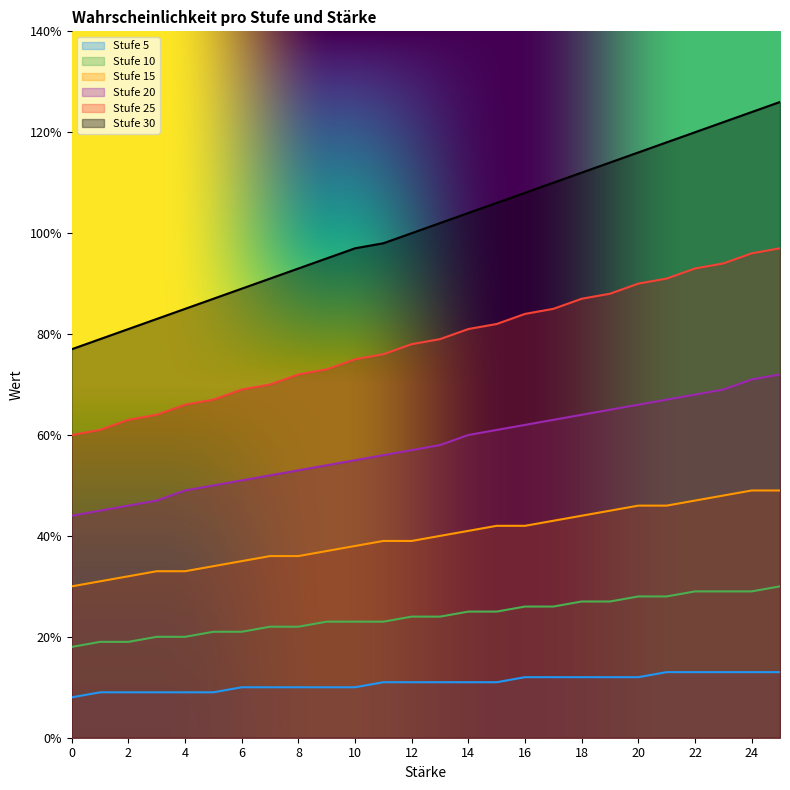

List the series in order of their peak value, highest first.

Stufe 30, Stufe 25, Stufe 20, Stufe 15, Stufe 10, Stufe 5